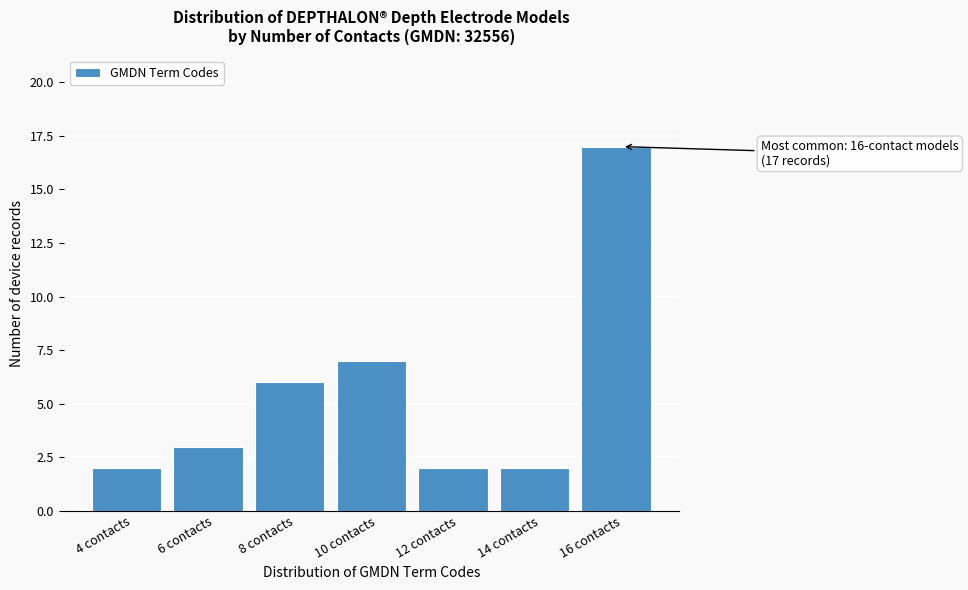

Reading left to right, list all the values displayed in this chart.

2	3	6	7	2	2	17